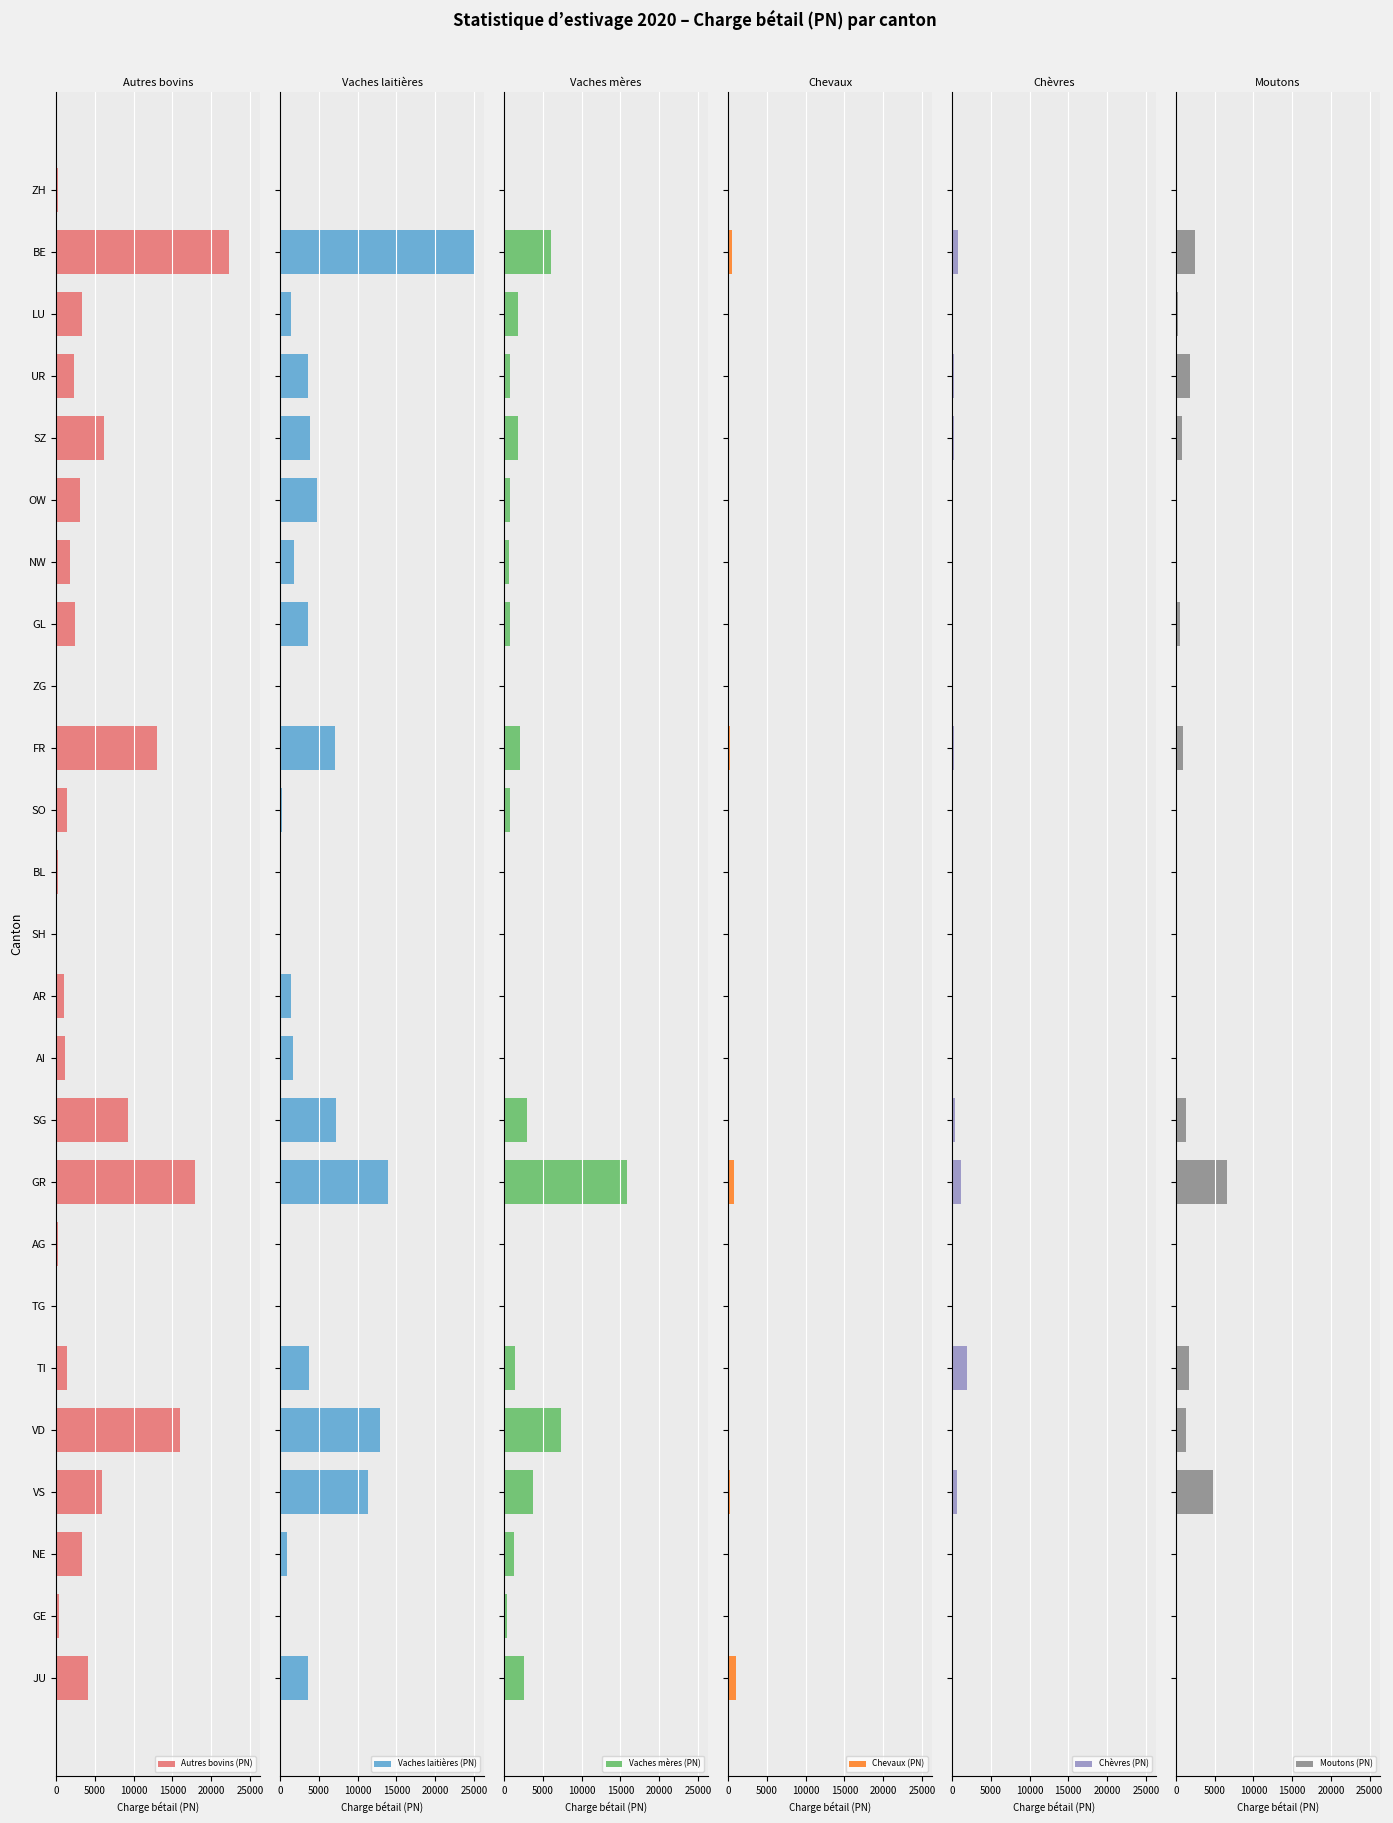

Rank the series by their maximum value, from lowest to highest.

Chevaux (PN), Chèvres (PN), Moutons (PN), Vaches mères (PN), Autres bovins (PN), Vaches laitières (PN)